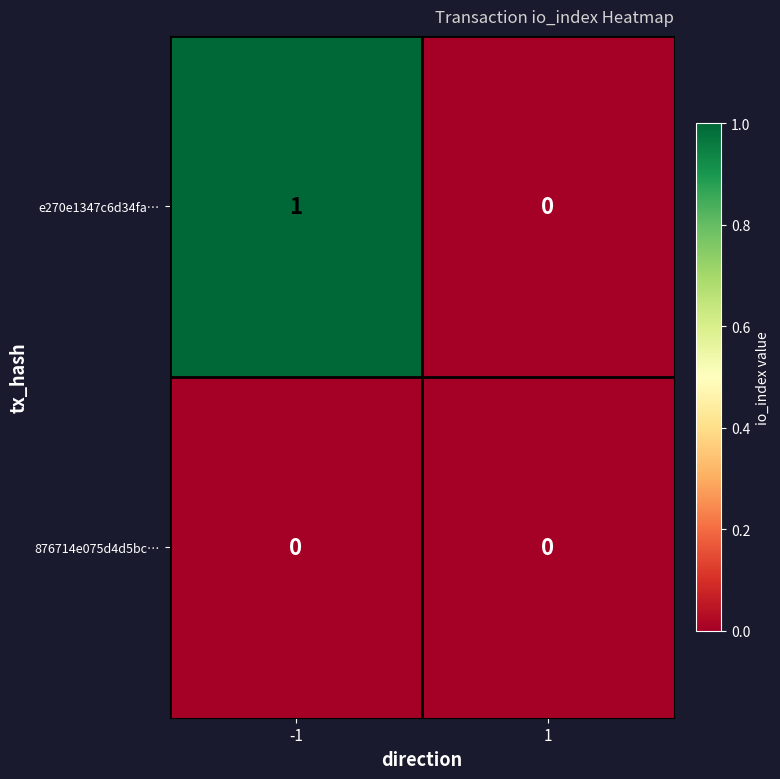

How many values in the e270e1347c6d34fa… series are below 1?

1